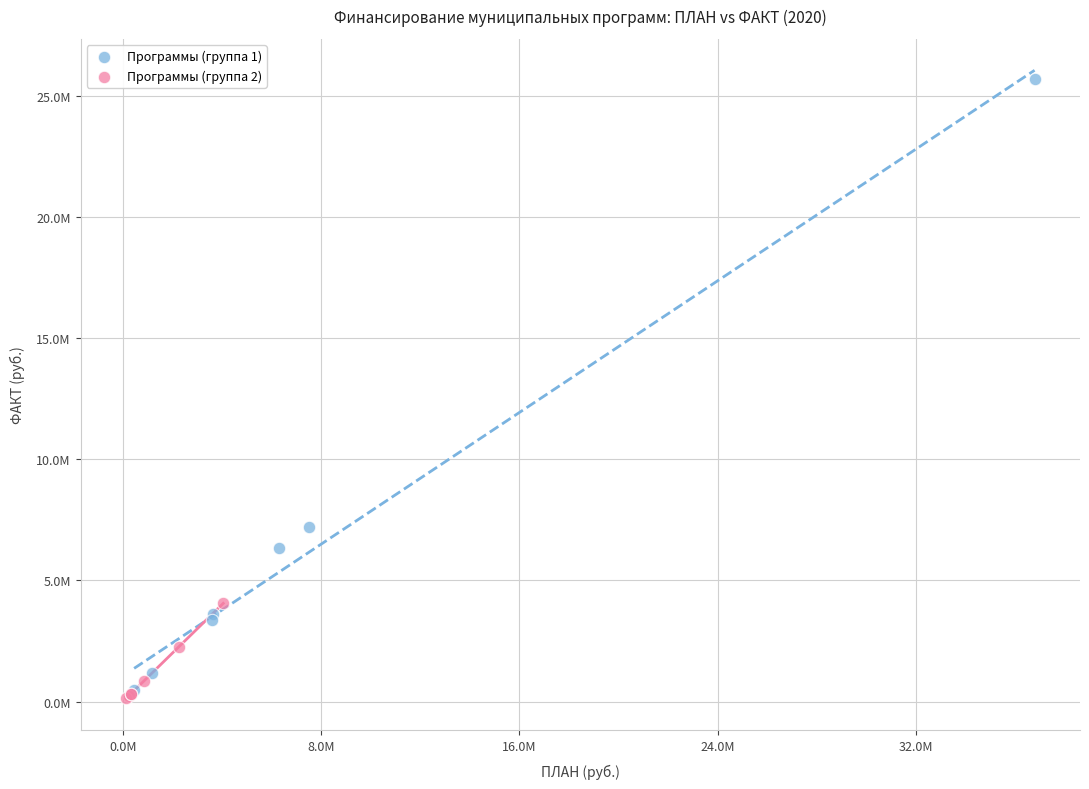

What are all the series names shown in the legend?

Программы (группа 1), Программы (группа 2)